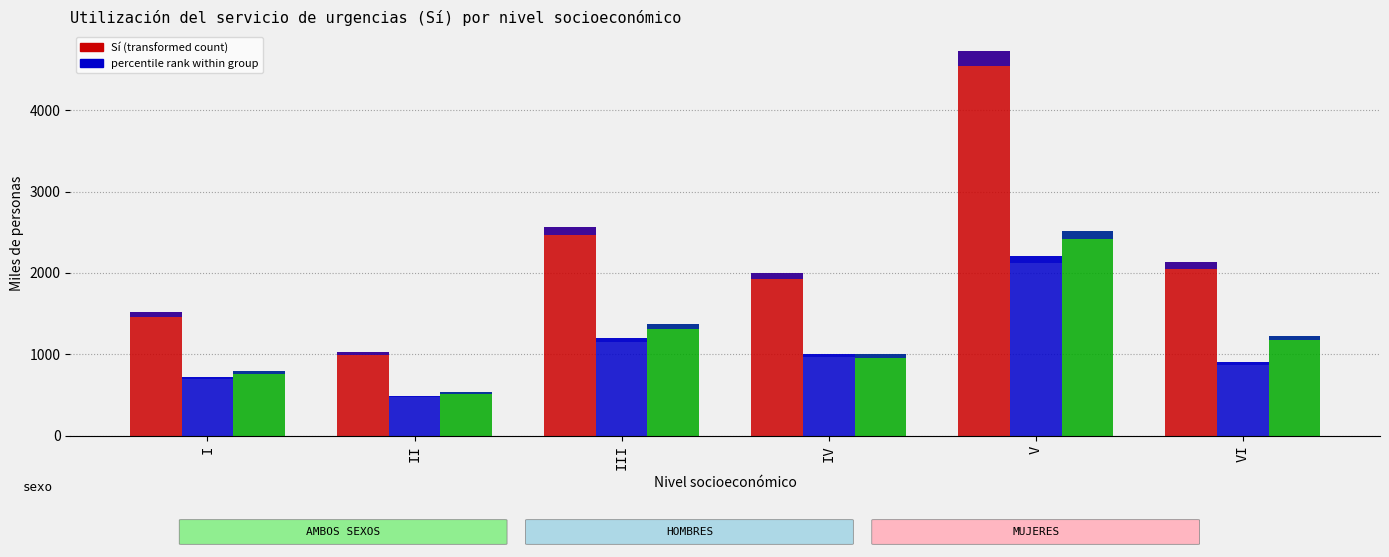

What is the difference between the AMBOS SEXOS - Sí values at II and I?

484.3